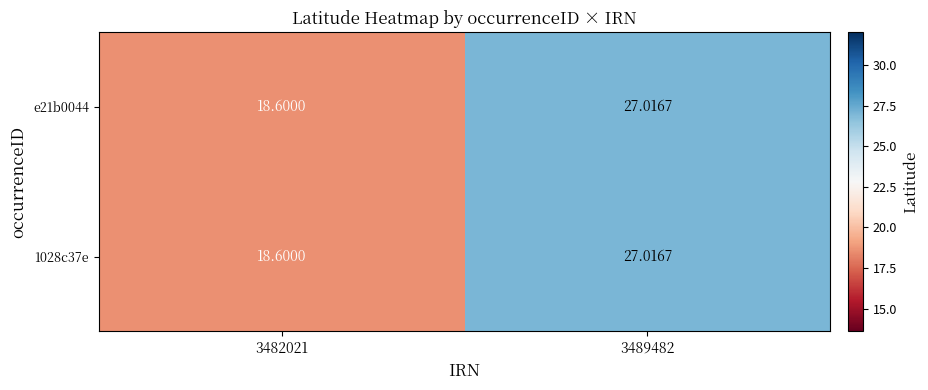

Which label corresponds to the largest value in the chart?

3489482